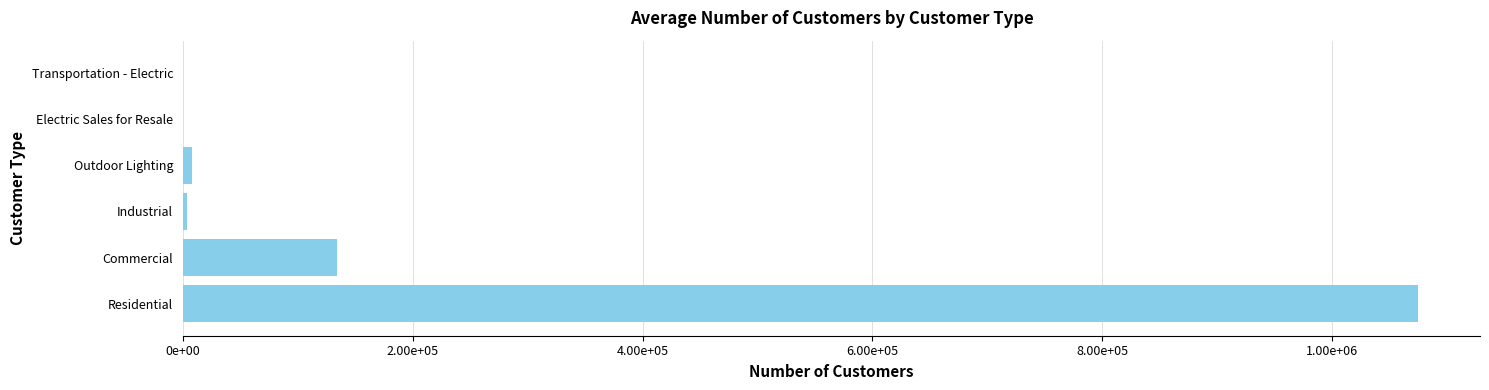

Are the bars horizontal?

Yes